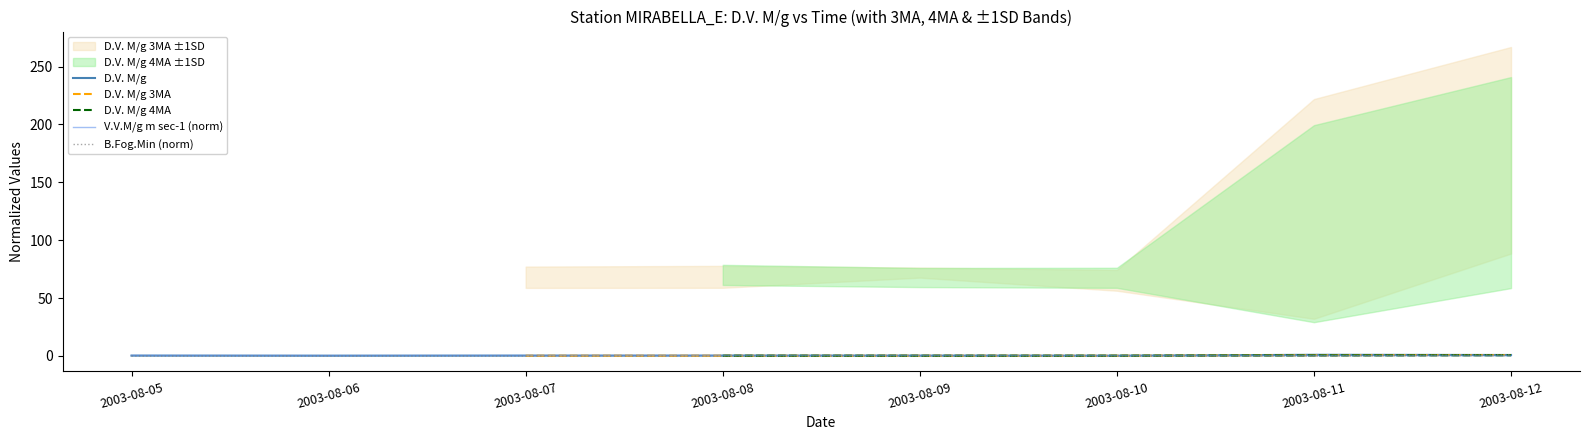

What is the value of the D.V. M/g point at the 5th from the left?

0.3